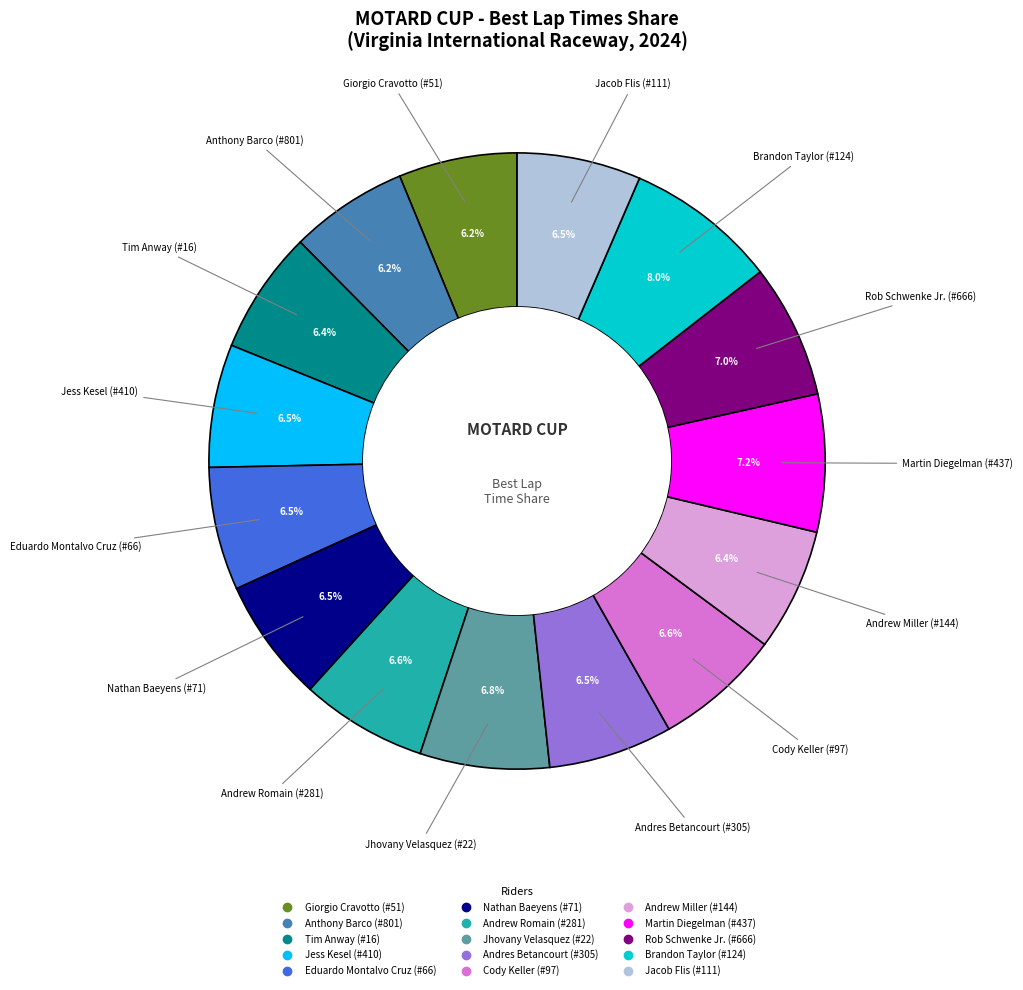

To the nearest percent, what is the average slice percentage?

7%